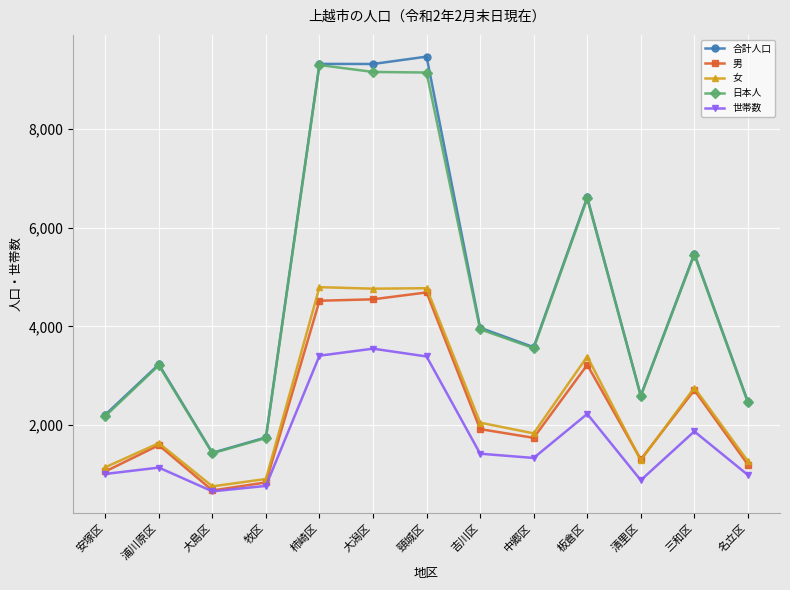

The 日本人 series shows 3215 at 安塚区. True or false?

False